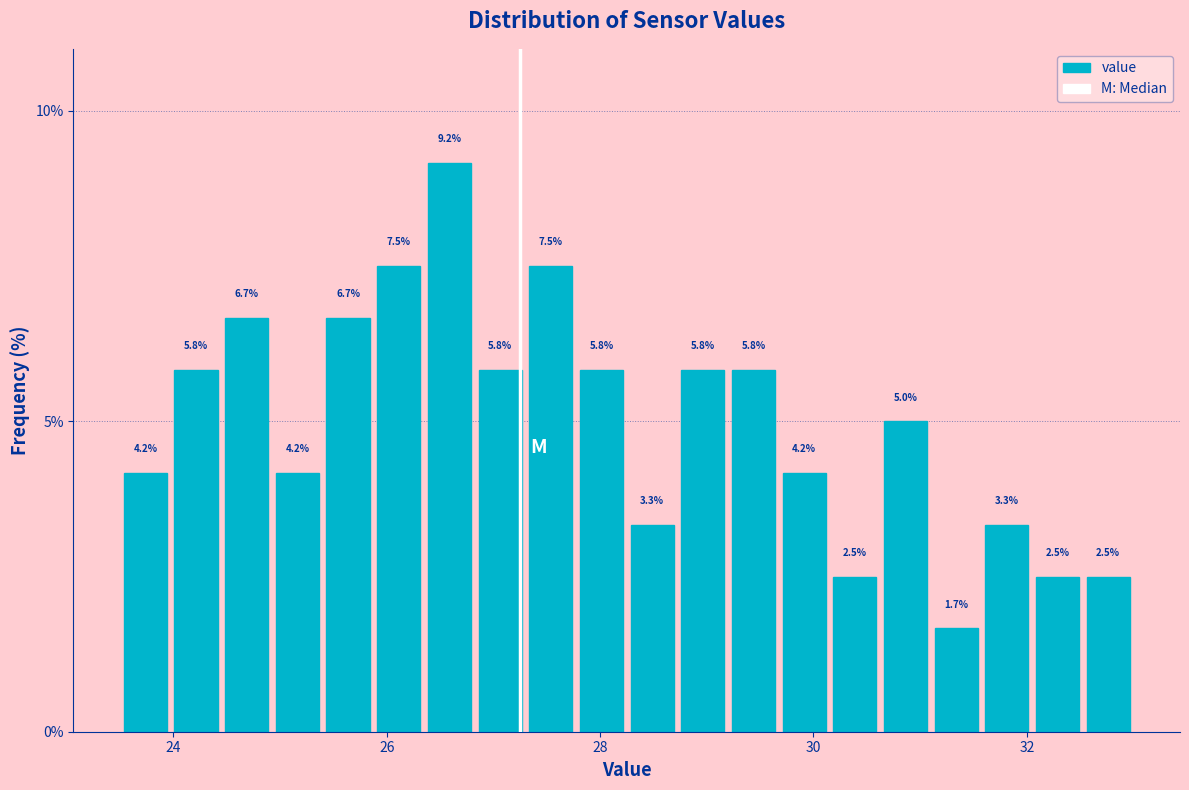

Around what value on the x-axis is the tallest bar? Give the approximate position of its centre, as read against the axis.

26.6